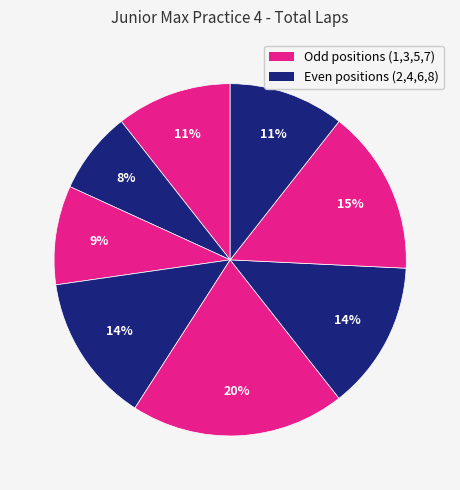

How many slices are in this pie chart?

8